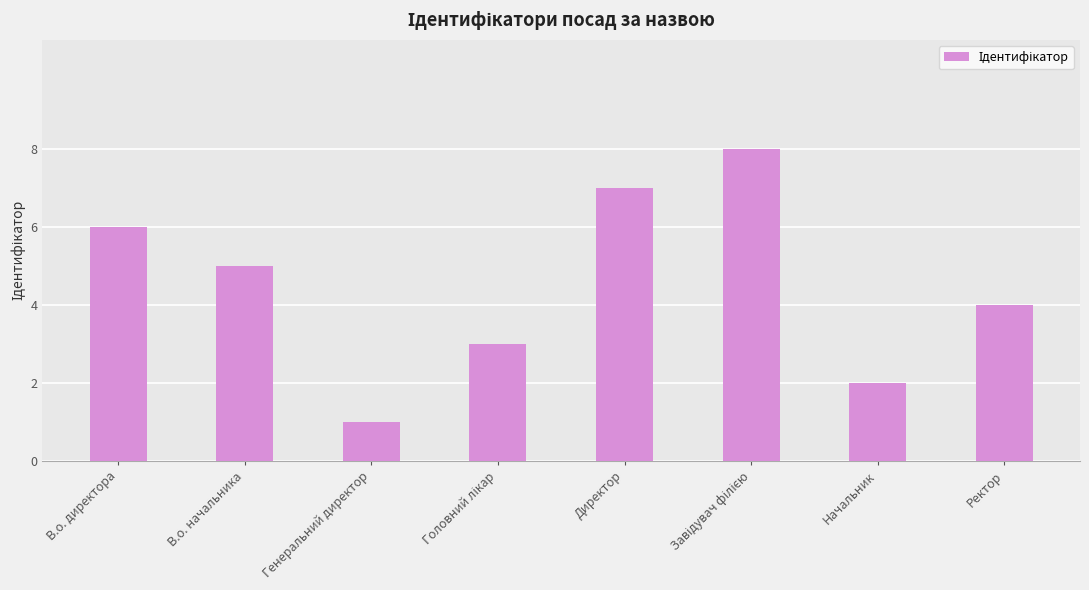

What is the label of the 7th bar from the right?

В.о. начальника